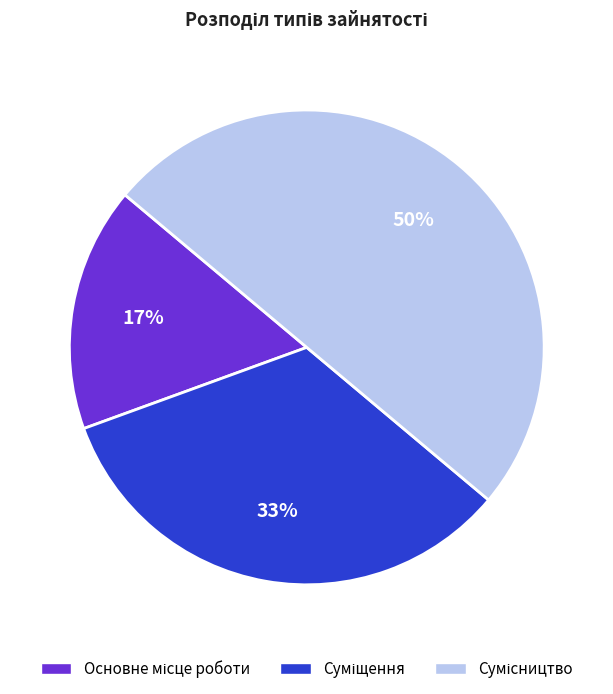

To the nearest percent, what is the difference between the largest and smallest slice percentages?

33%